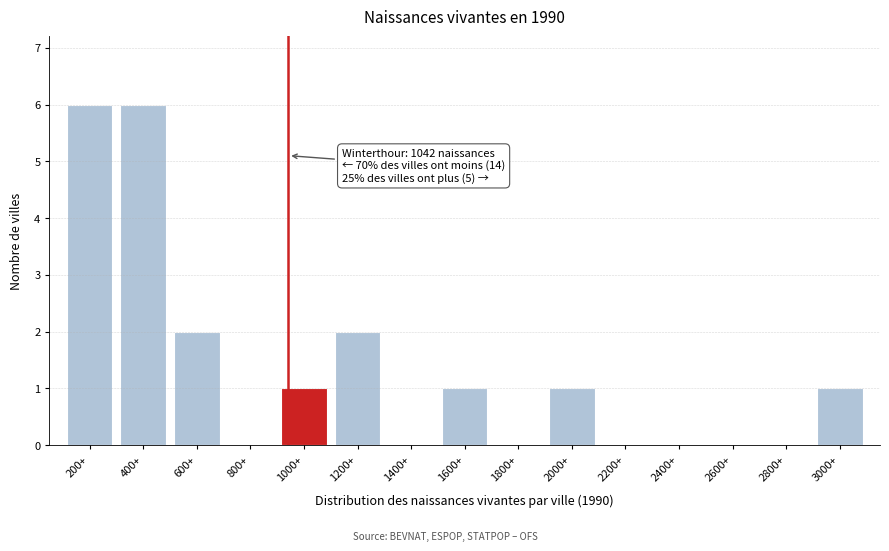

Reading right to left, extract all data points from this chart.

3000+=1	2800+=0	2600+=0	2400+=0	2200+=0	2000+=1	1800+=0	1600+=1	1400+=0	1200+=2	1000+=1	800+=0	600+=2	400+=6	200+=6